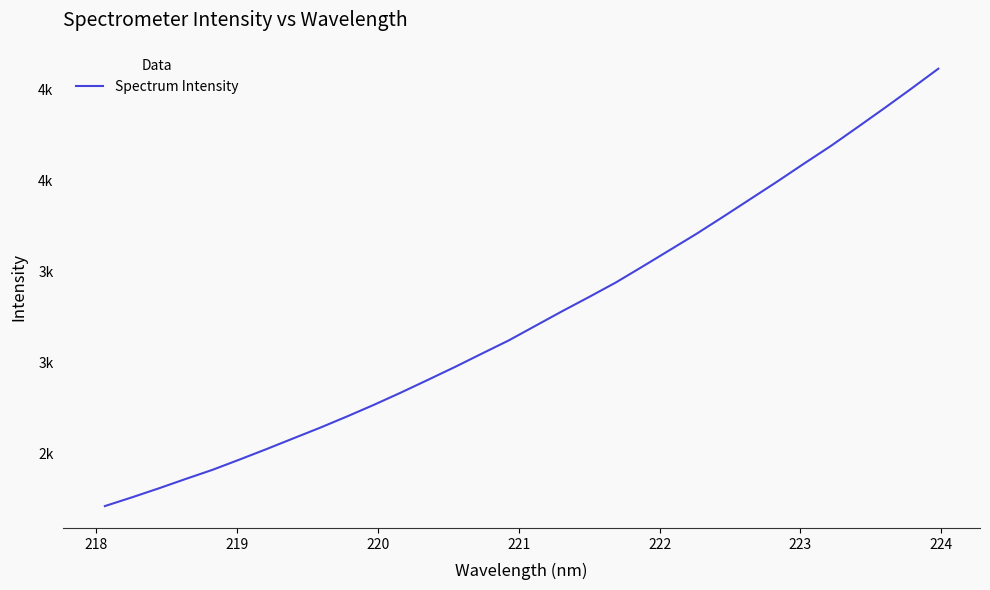

Reading right to left, what are all the values shown in this chart?

4614.1	4505.1	4398.0	4293.3	4189.6	4092.4	3993.4	3897.2	3801.1	3706.6	3616.8	3527.2	3439.0	3359.0	3280.7	3200.0	3119.2	3046.7	2973.3	2902.8	2833.1	2766.1	2702.0	2640.2	2581.4	2522.2	2464.8	2408.6	2358.2	2306.5	2256.9	2209.2